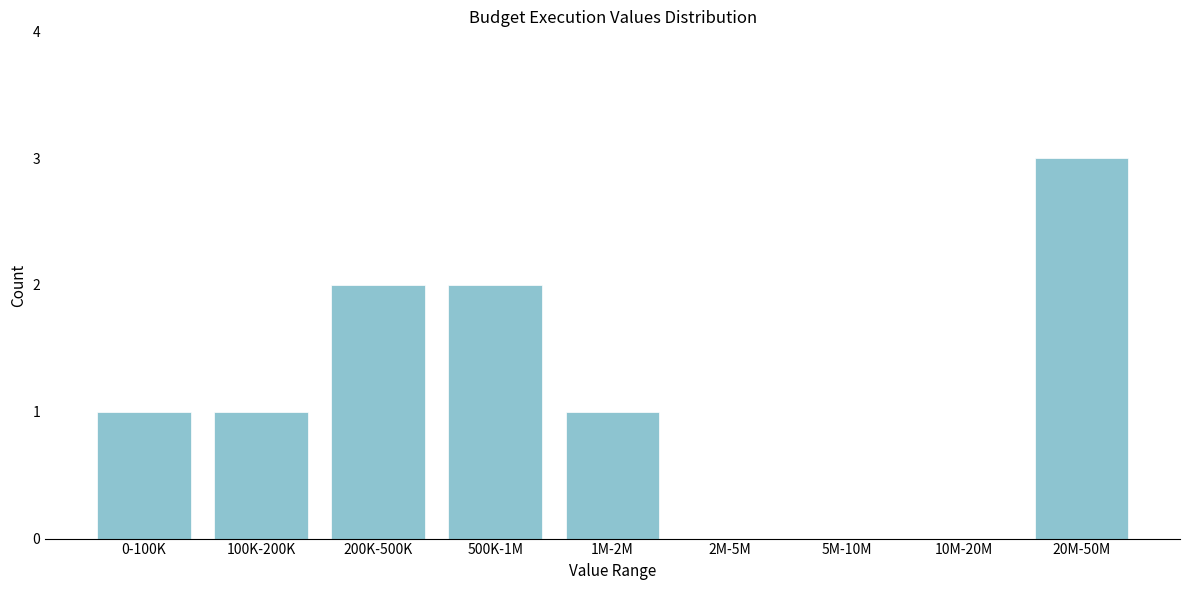

Reading left to right, transcribe all the data shown in this chart.

0-100K=1	100K-200K=1	200K-500K=2	500K-1M=2	1M-2M=1	2M-5M=0	5M-10M=0	10M-20M=0	20M-50M=3